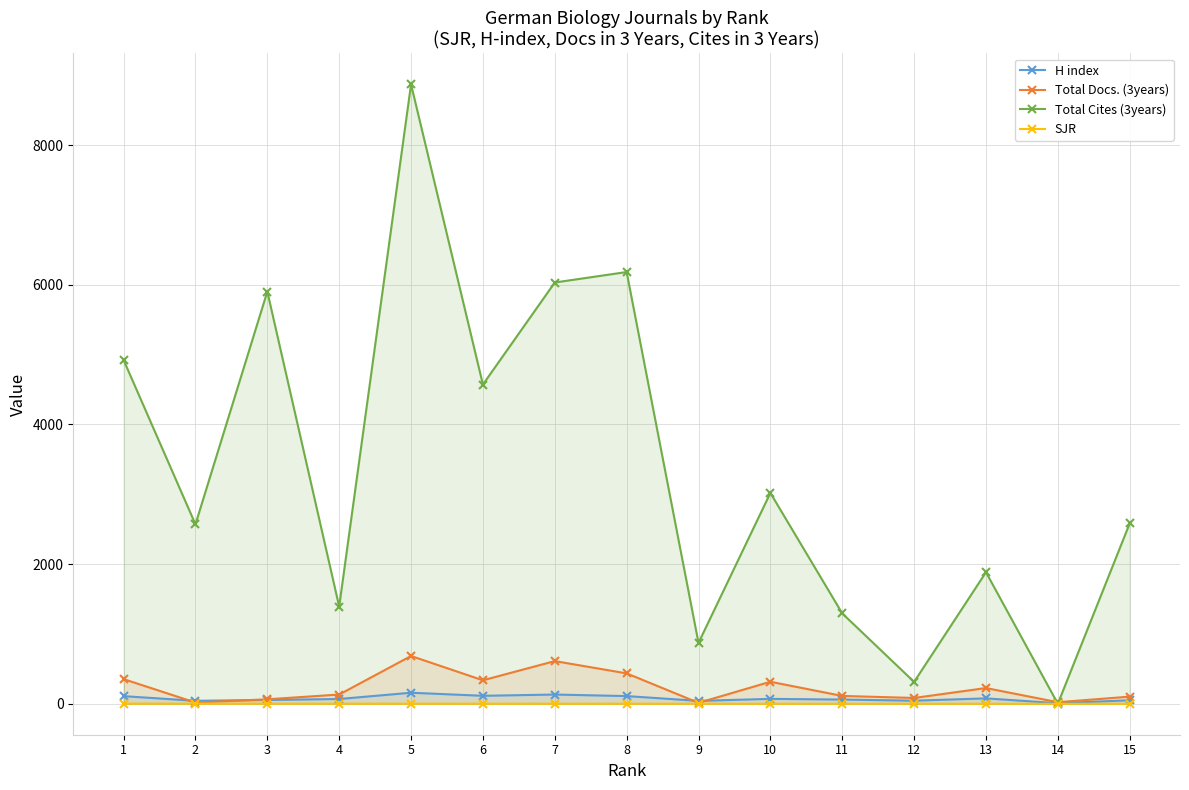

Reading left to right, transcribe all the data shown in this chart.

H index: 109.0	42.0	54.0	68.0	158.0	114.0	132.0	110.0	41.0	70.0	60.0	44.0	77.0	8.0	50.0
Total Docs. (3years): 353.0	17.0	64.0	132.0	684.0	336.0	611.0	435.0	13.0	315.0	112.0	83.0	225.0	22.0	102.0
Total Cites (3years): 4923.0	2570.0	5903.0	1392.0	8871.0	4572.0	6033.0	6183.0	872.0	3019.0	1294.0	313.0	1884.0	0.0	2583.0
SJR: 1.9	1.7	1.4	1.4	1.2	1.1	0.8	0.7	0.5	0.4	0.4	0.4	0.3	0.0	0.0